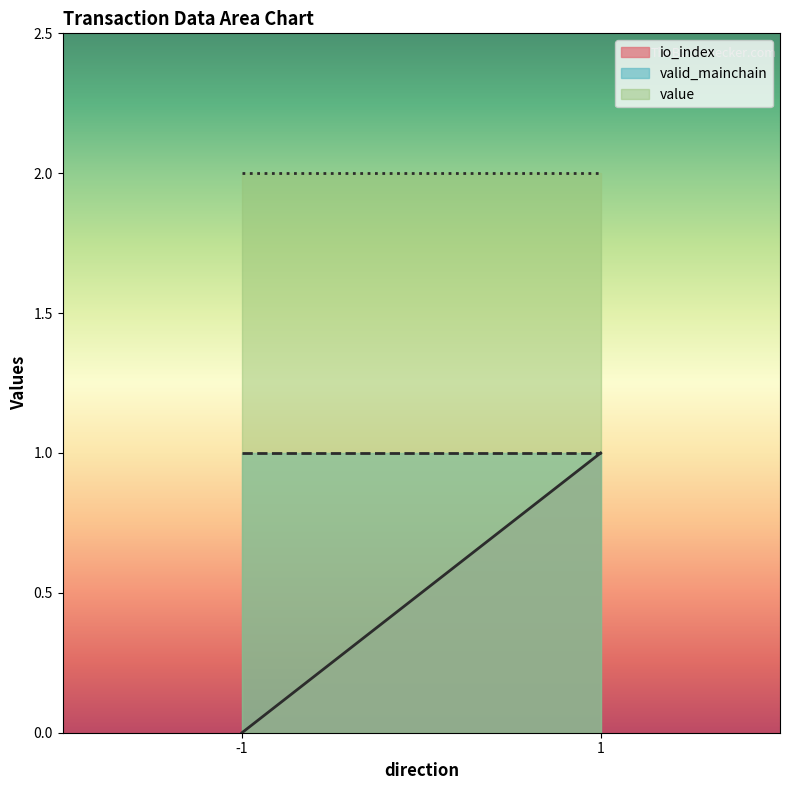

Which series changed the most between -1 and 1?

io_index